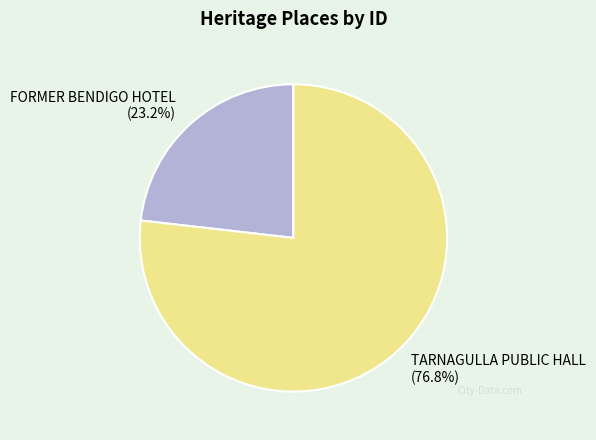

Which category has the smallest portion of the pie?

FORMER BENDIGO HOTEL